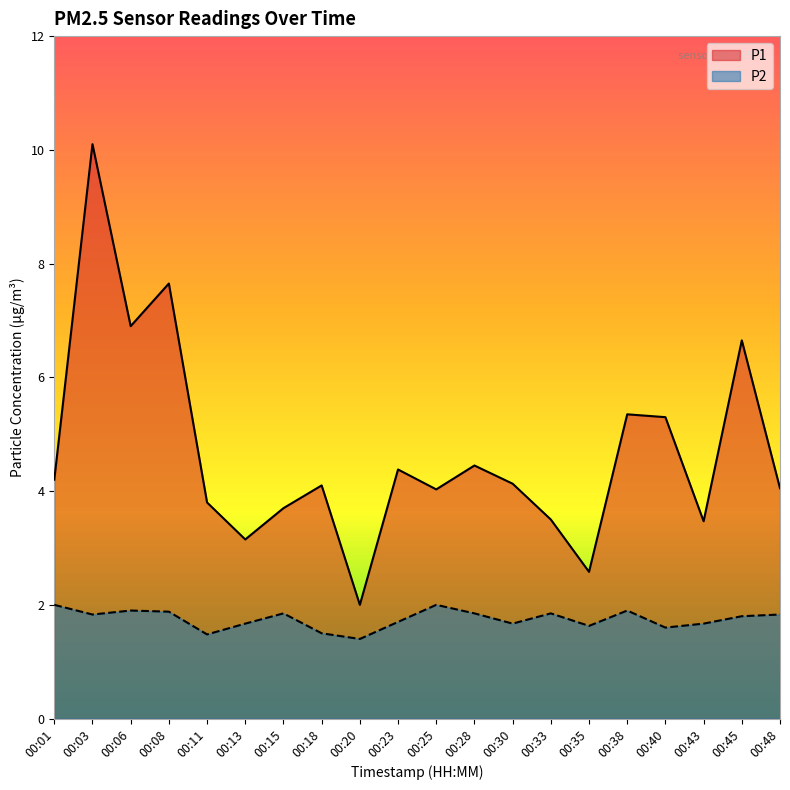

Is the value of P1 at 00:06 greater than the value of P2 at 00:43?

Yes